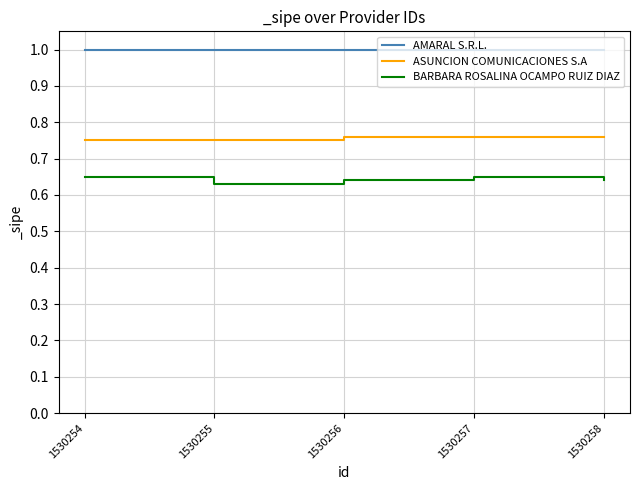

The ASUNCION COMUNICACIONES S.A series shows 0.5 at 1530256. True or false?

False